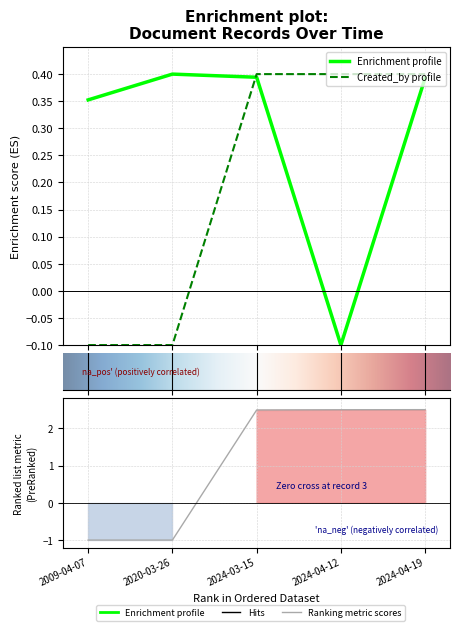

Which has a higher value, 2009-04-07 or 2020-03-26?

2020-03-26